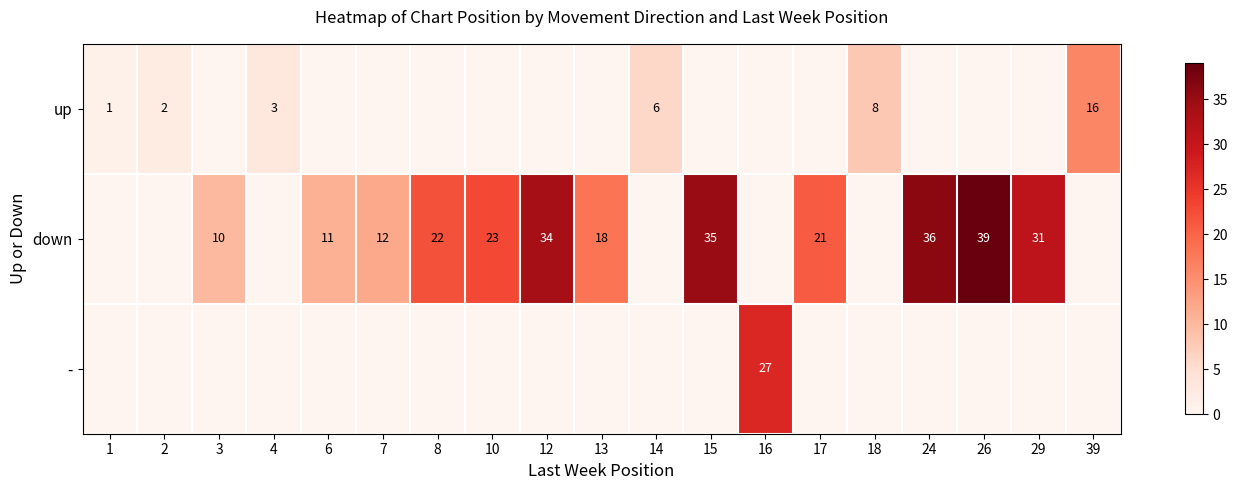

At which category is the sum across all series the highest?

26